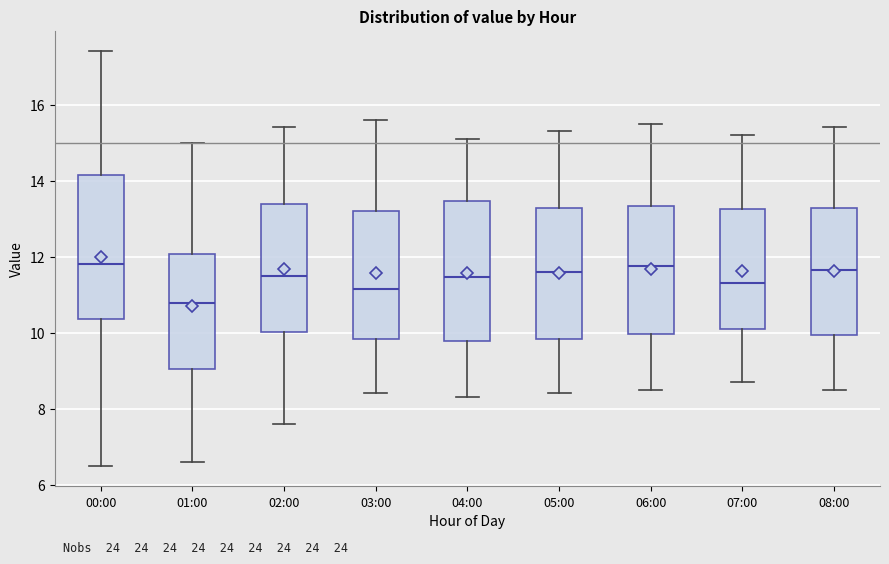

Reading left to right, transcribe this box plot: for each box, give where its median line is, the range the box spans, and where its two whiskers end, as read against the y-axis. The values are not printed on the chart, so give them approximately, as read against the axis.

00:00: median 11.8, box 10.4 to 14.2, whiskers 6.6 to 17.4
01:00: median 10.8, box 9.0 to 12.0, whiskers 6.6 to 15.0
02:00: median 11.6, box 10.0 to 13.4, whiskers 7.6 to 15.4
03:00: median 11.2, box 9.8 to 13.2, whiskers 8.4 to 15.6
04:00: median 11.4, box 9.8 to 13.4, whiskers 8.4 to 15.2
05:00: median 11.6, box 9.8 to 13.2, whiskers 8.4 to 15.4
06:00: median 11.8, box 10.0 to 13.4, whiskers 8.6 to 15.6
07:00: median 11.4, box 10.2 to 13.2, whiskers 8.8 to 15.2
08:00: median 11.6, box 10.0 to 13.2, whiskers 8.6 to 15.4